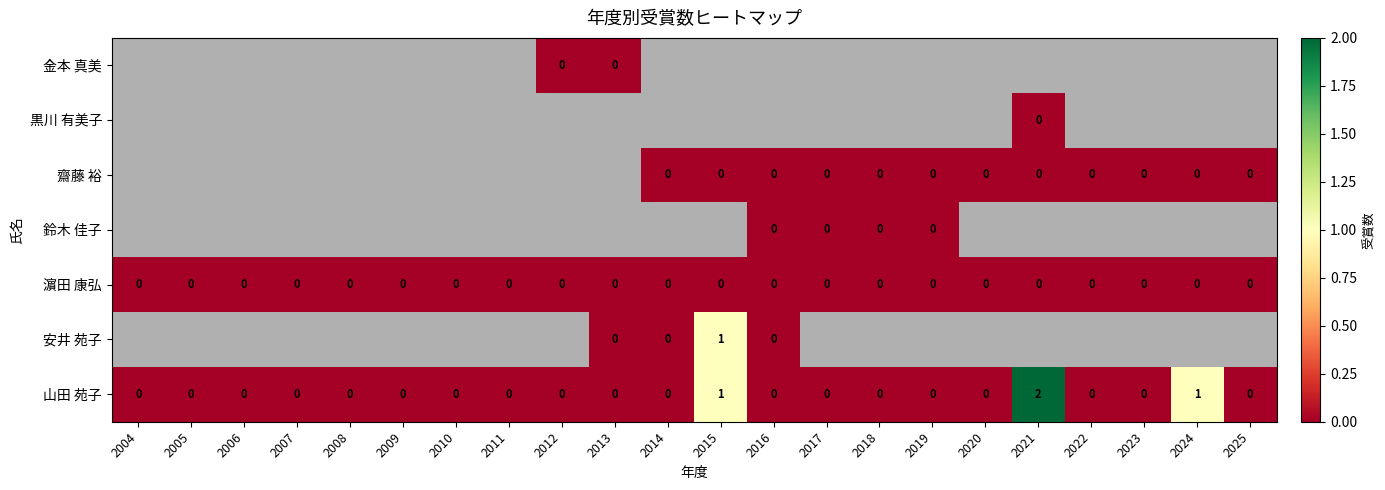

How many series are shown in this chart?

7